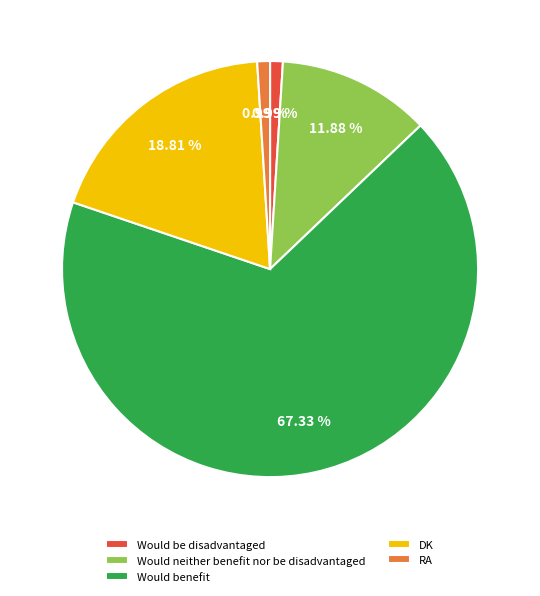

To the nearest percent, what percentage of the pie is DK?

19%